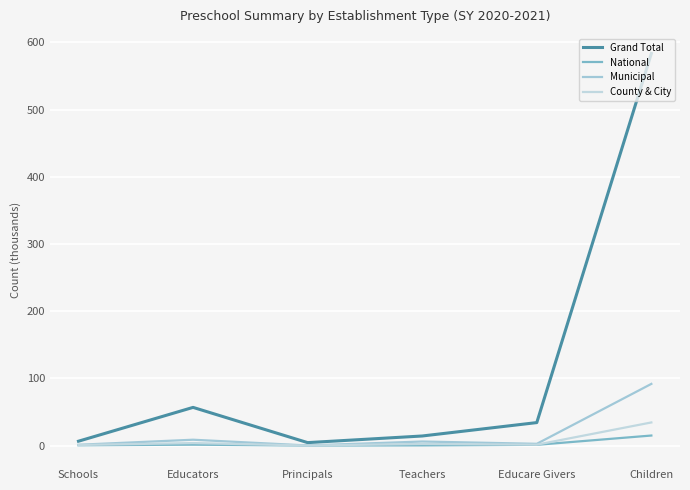

Between Principals and Educare Givers, which series saw the biggest shift?

Grand Total